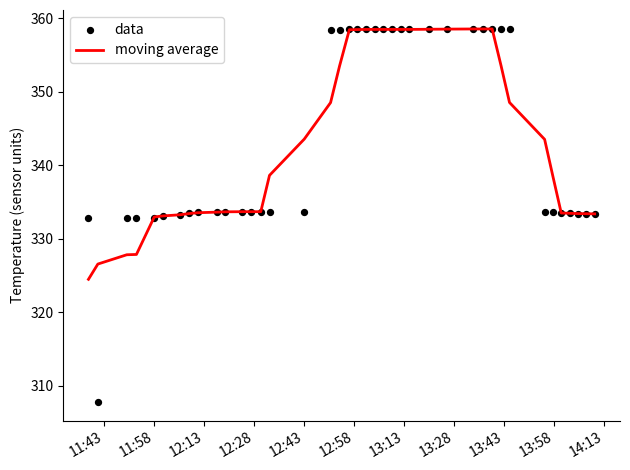

At how many categories does at least one series exceed 356?

17